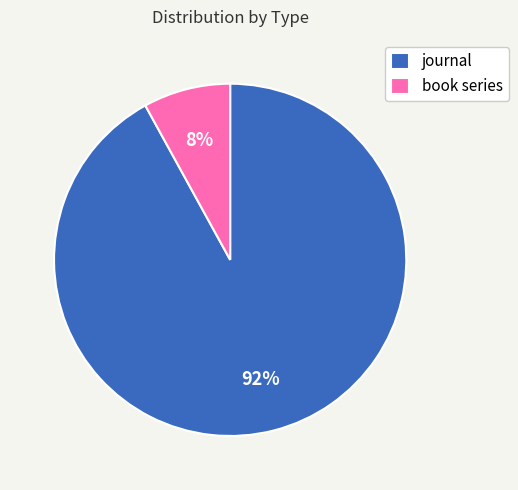

To the nearest percent, what percentage of the pie is book series?

8%